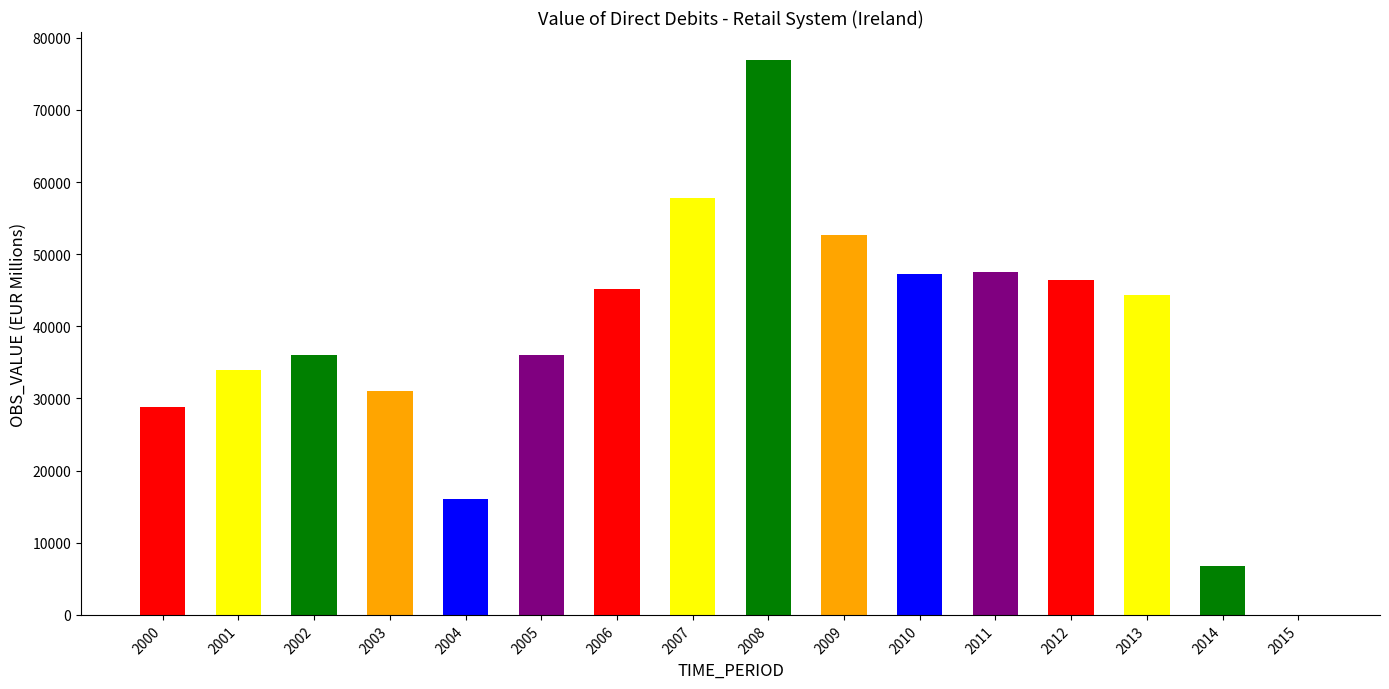

What value does the data have at 2005?

36068.4